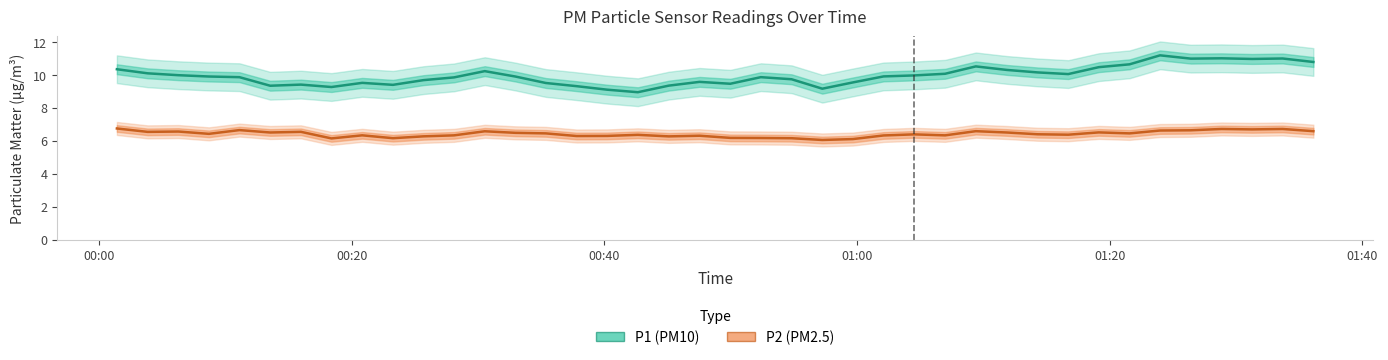

At which label does P2 (PM2.5) reach its peak?

00:00